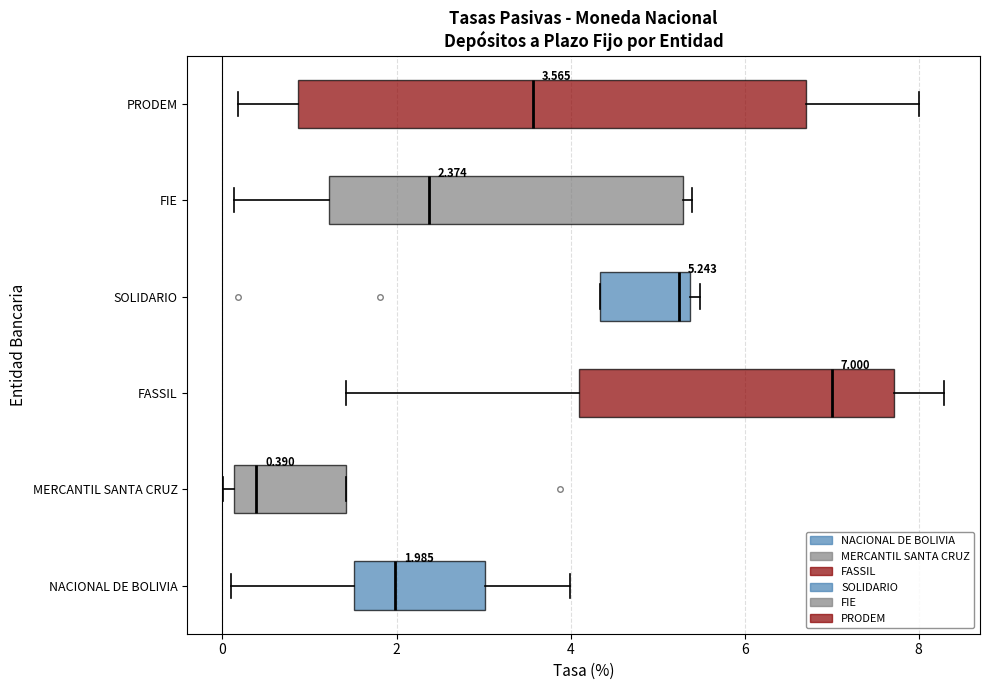

Comparing the boxes themselves (not the whiskers), which one is the widest?

PRODEM